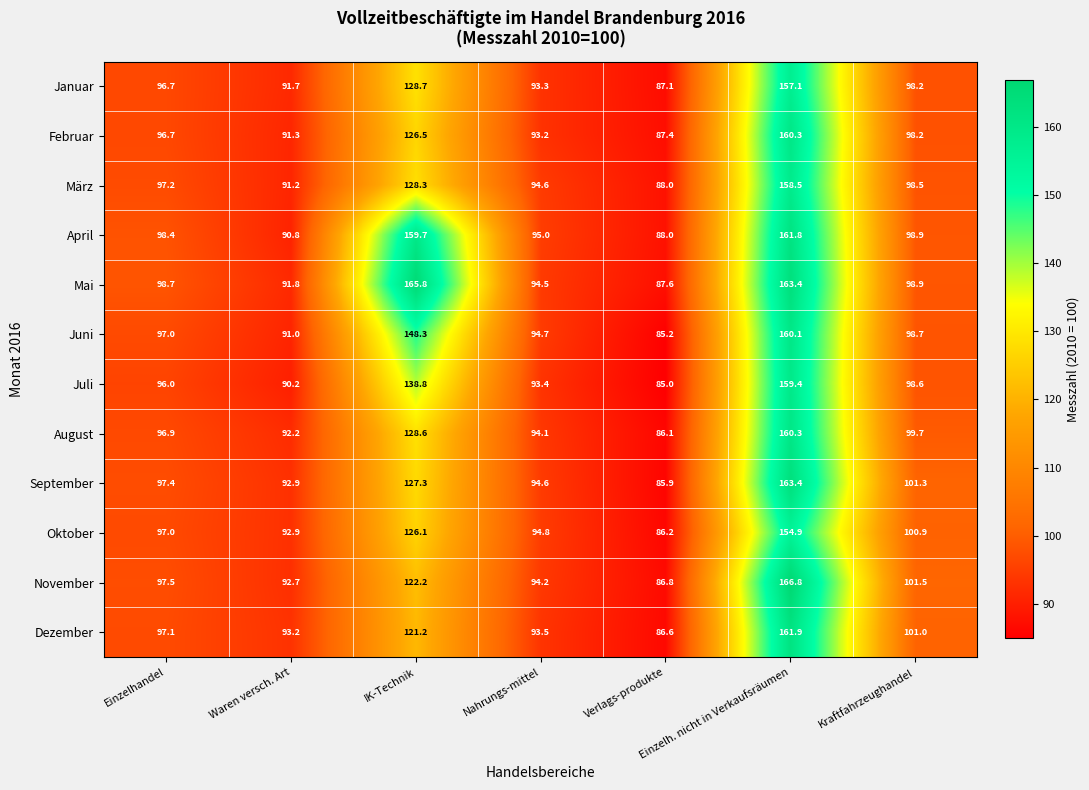

What is the highest value of the Juli series?

159.4